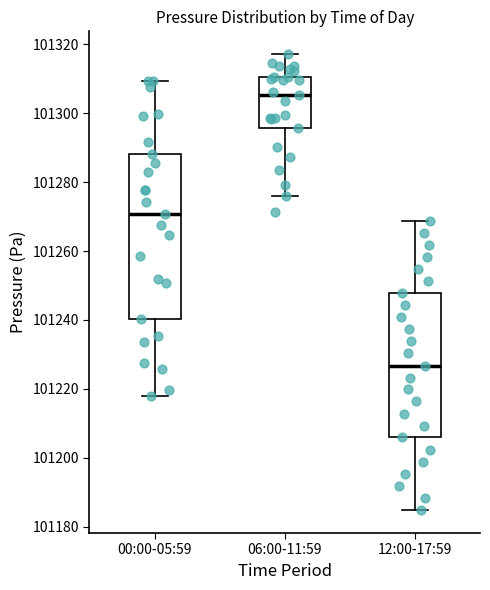

Reading left to right, transcribe this box plot: for each box, give where its median line is, the range the box spans, and where its two whiskers end, as read against the y-axis. The values are not printed on the chart, so give them approximately, as read against the axis.

00:00-05:59: median 101270, box 101240 to 101288, whiskers 101218 to 101310
06:00-11:59: median 101306, box 101296 to 101310, whiskers 101276 to 101318
12:00-17:59: median 101226, box 101206 to 101248, whiskers 101184 to 101268